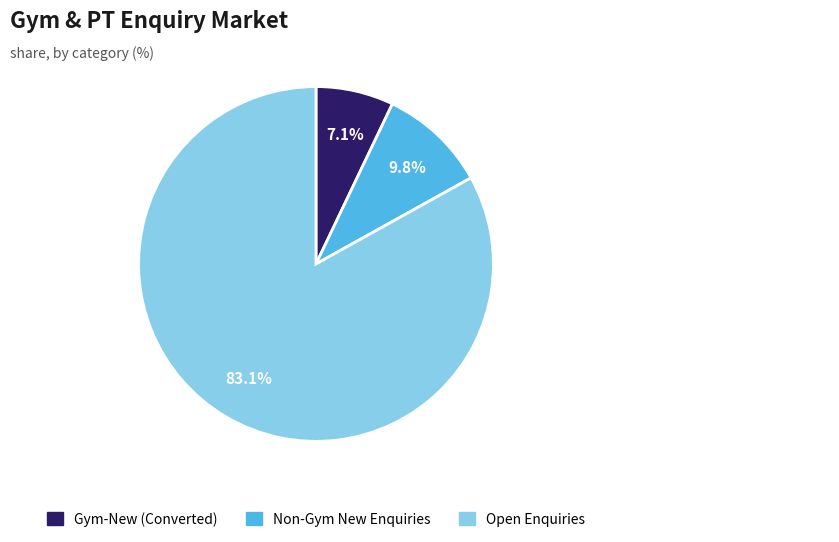

Is there any slice that represents more than half of the pie?

Yes